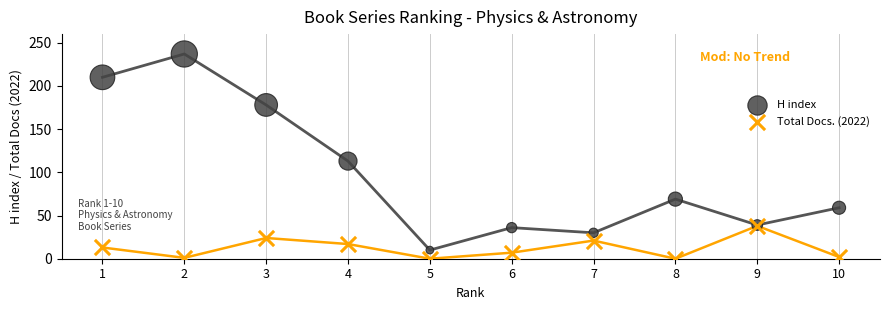

In the H index series, what Y value is closest to 123?

113